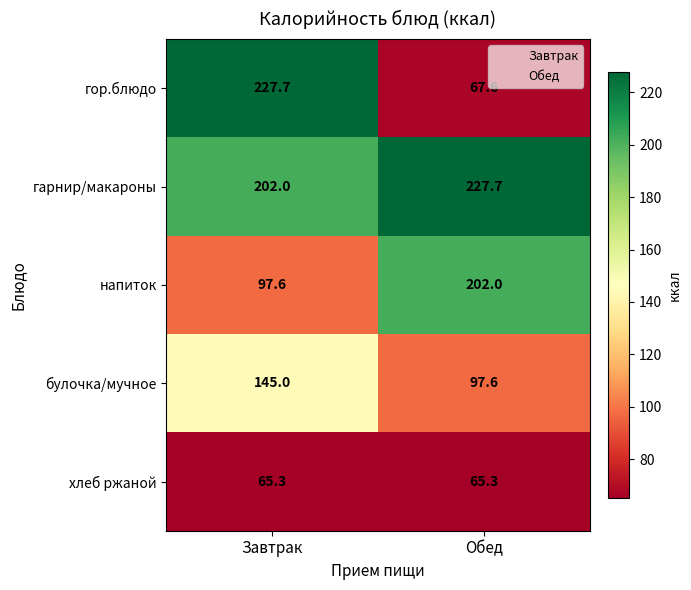

What is the smallest value displayed?

65.3